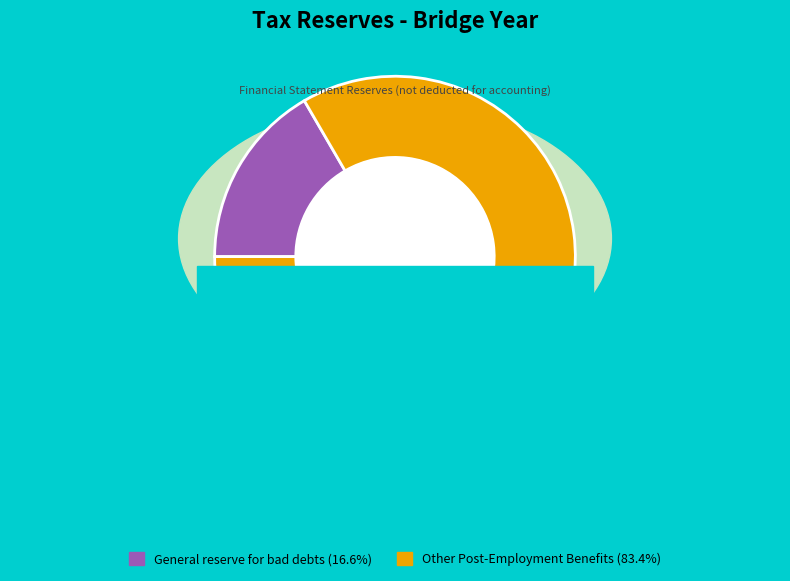

What is the change in value from General reserve for bad debts to Other Post-Employment Benefits?

+383382